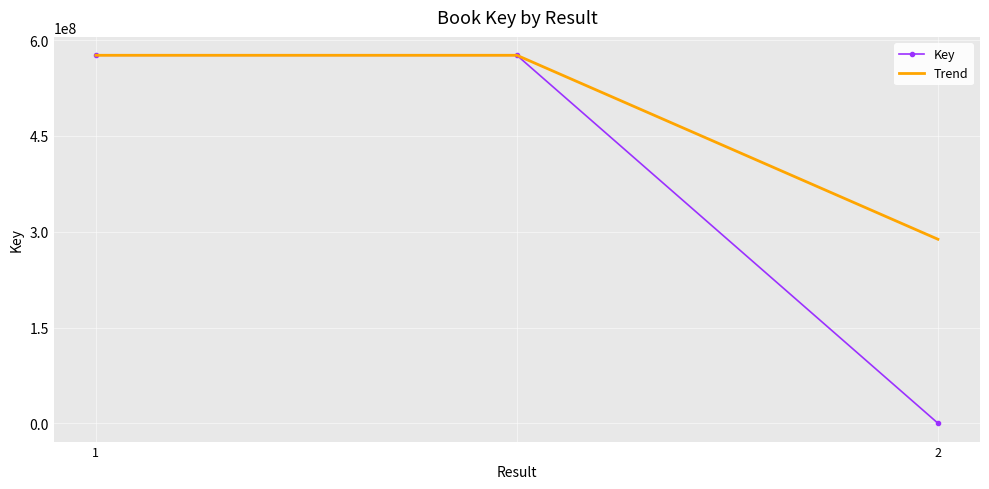

List the series in order of their overall mean, highest first.

Trend, Key